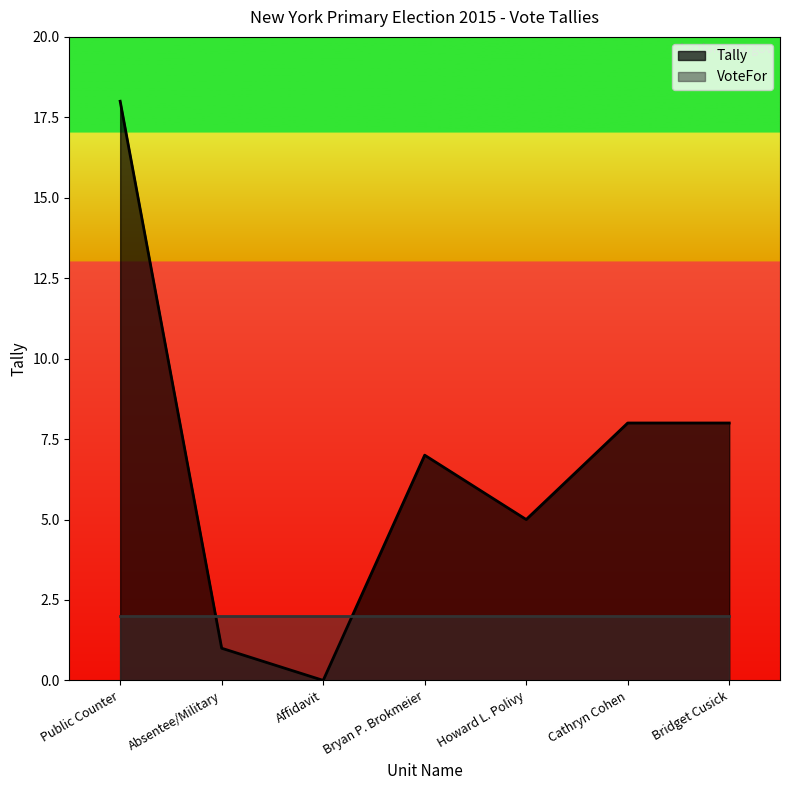

What is the difference between the values at Absentee/Military and Cathryn Cohen?

7